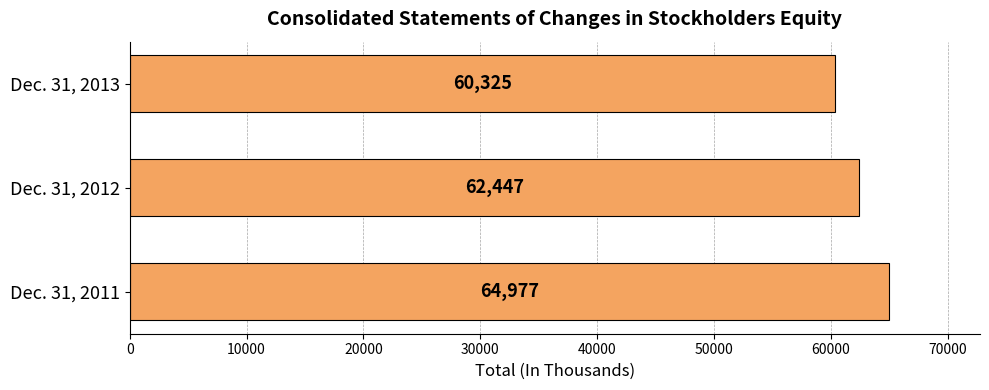

At which label is the value closest to 62651?

Dec. 31, 2012